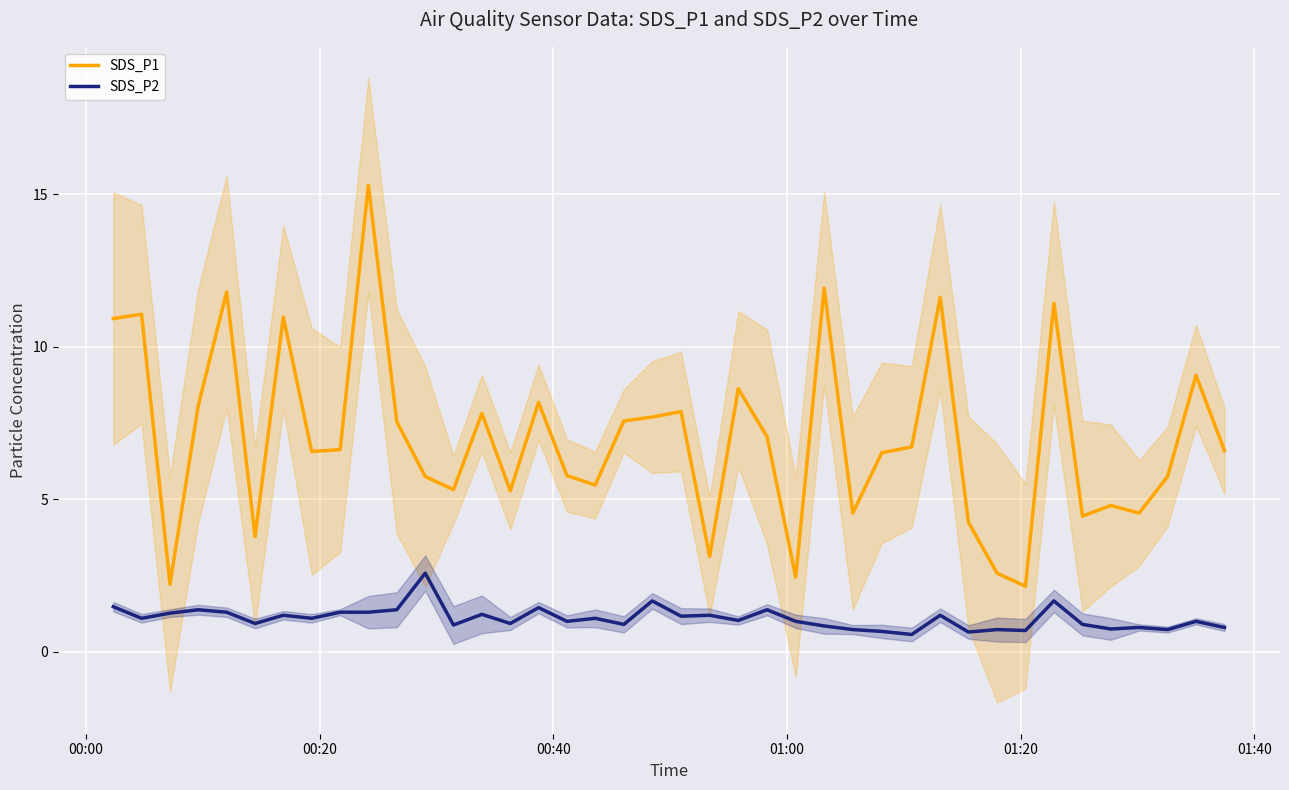

What is the maximum value for SDS_P1?

15.3